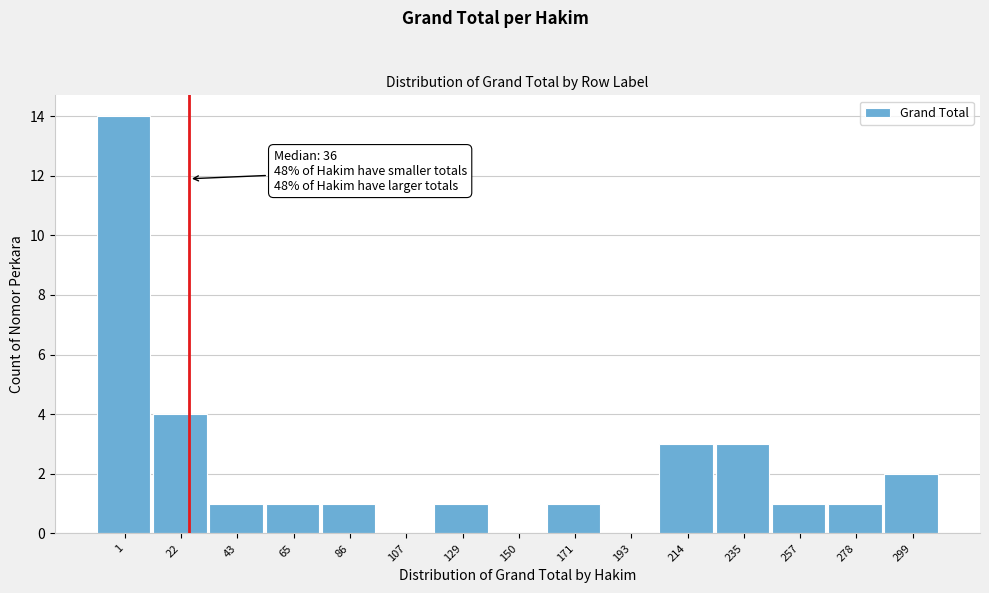

Reading left to right, list all the values displayed in this chart.

1=14	22=4	43=1	65=1	86=1	107=0	129=1	150=0	171=1	193=0	214=3	235=3	257=1	278=1	299=2